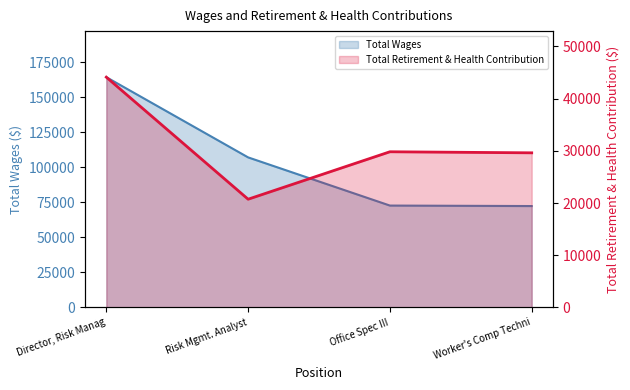

Read the Total Retirement & Health Contribution value at Worker's Comp Techni.

29615